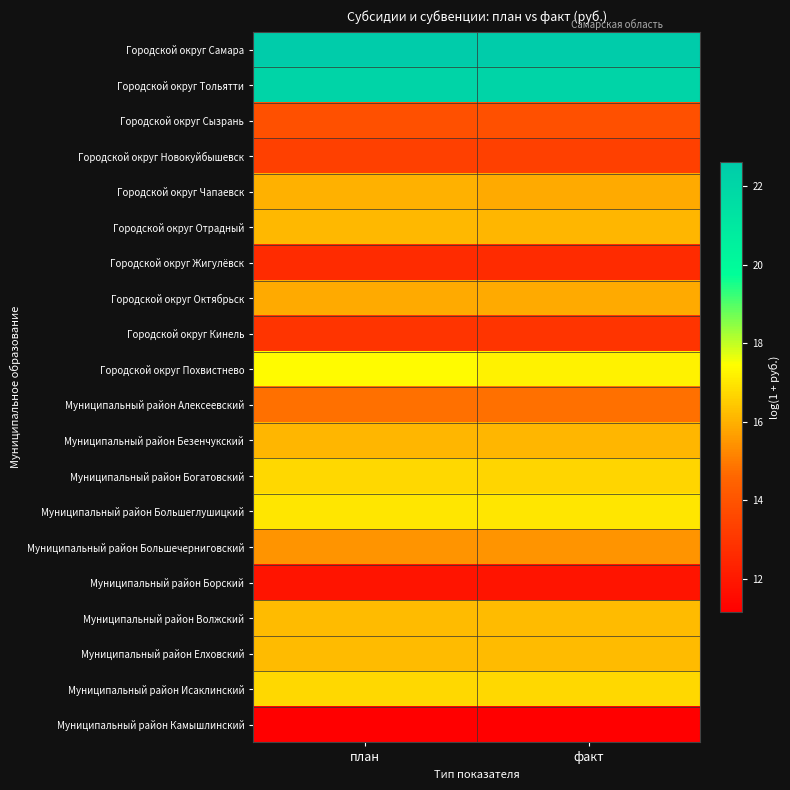

Reading left to right, transcribe all the data shown in this chart.

Городской округ Самара: план=22.6	факт=22.6
Городской округ Тольятти: план=22.1	факт=22.1
Городской округ Сызрань: план=13.8	факт=13.8
Городской округ Новокуйбышевск: план=13.3	факт=13.3
Городской округ Чапаевск: план=16.0	факт=15.9
Городской округ Отрадный: план=16.1	факт=16.1
Городской округ Жигулёвск: план=12.6	факт=12.6
Городской округ Октябрьск: план=15.9	факт=15.9
Городской округ Кинель: план=12.9	факт=12.9
Городской округ Похвистнево: план=17.4	факт=17.2
Муниципальный район Алексеевский: план=14.8	факт=14.8
Муниципальный район Безенчукский: план=16.1	факт=16.1
Муниципальный район Богатовский: план=16.7	факт=16.7
Муниципальный район Большеглушицкий: план=17.0	факт=17.0
Муниципальный район Большечерниговский: план=15.5	факт=15.5
Муниципальный район Борский: план=11.8	факт=11.8
Муниципальный район Волжский: план=16.2	факт=16.2
Муниципальный район Елховский: план=16.2	факт=16.2
Муниципальный район Исаклинский: план=16.7	факт=16.7
Муниципальный район Камышлинский: план=11.1	факт=11.1